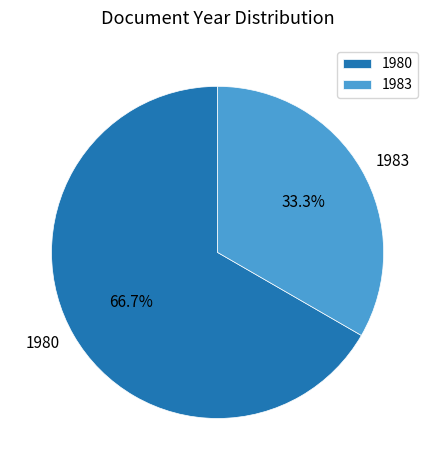

Which slice represents more than half of the pie?

1980